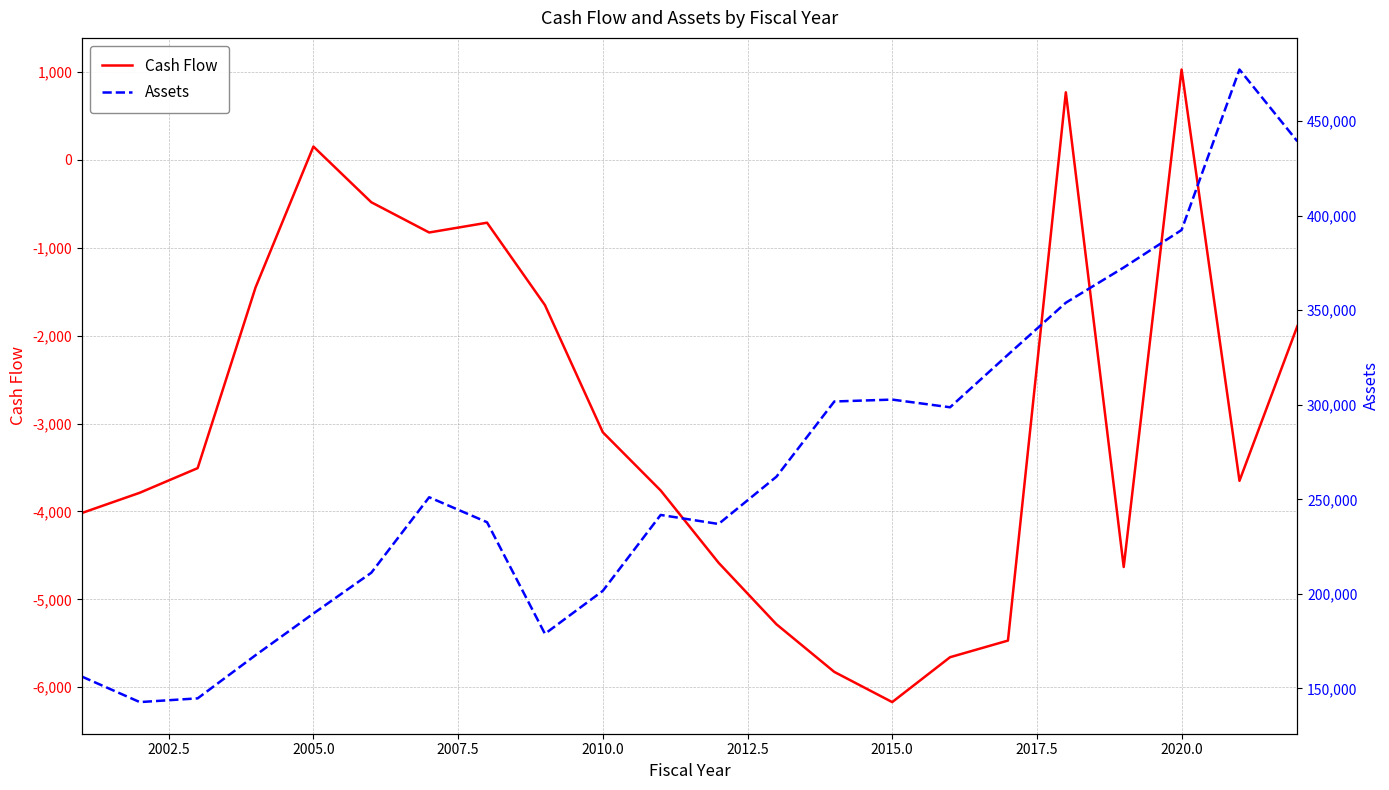

Which category has the lowest value in the Cash Flow series?

2015.0